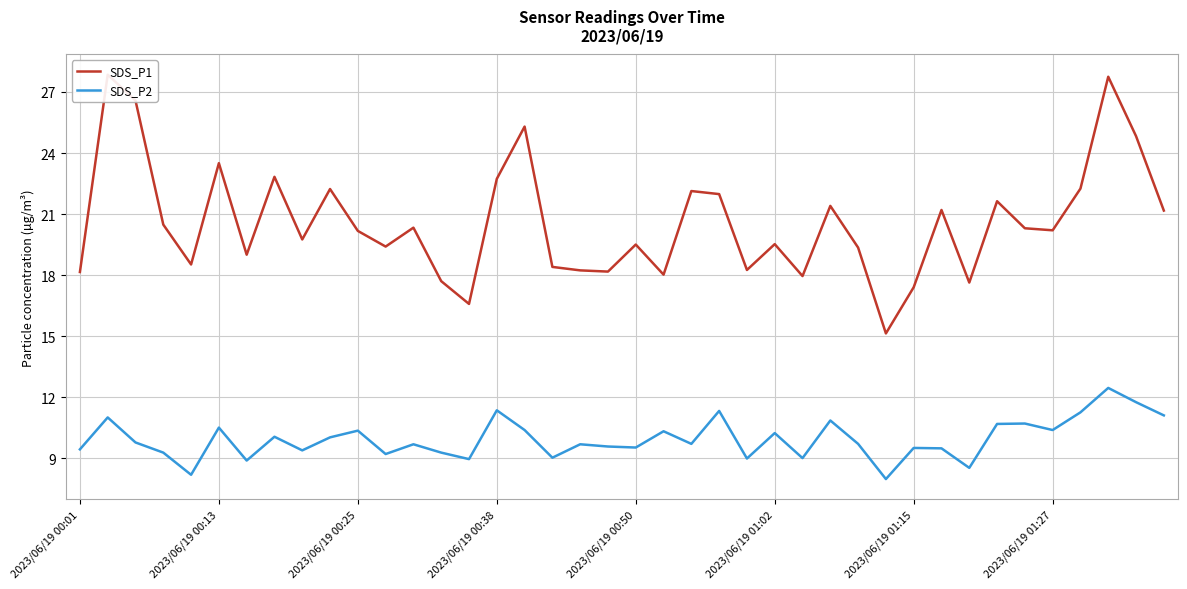

At how many categories does at least one series exceed 10?

40